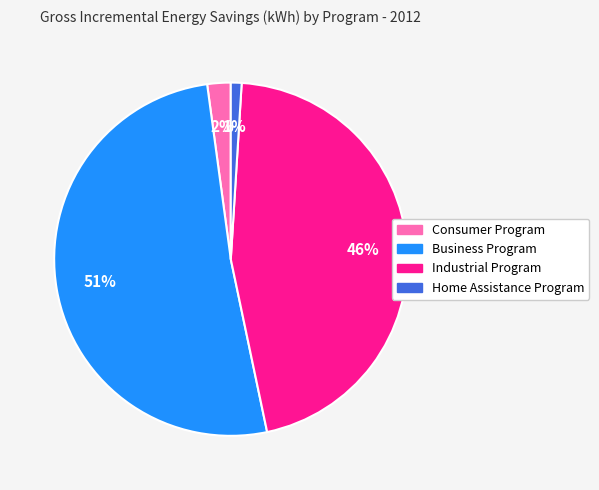

Does Business Program represent more than half of the total?

Yes